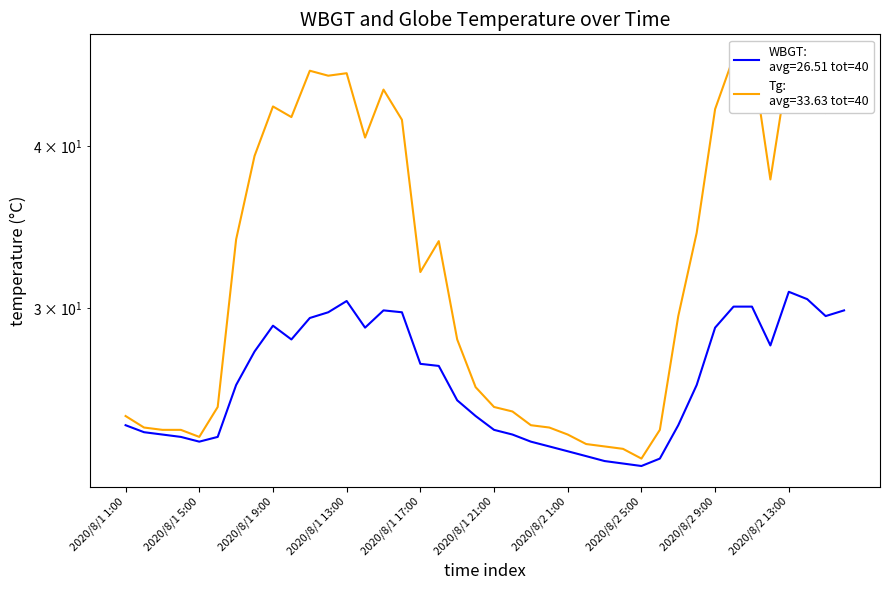

What is the total value across all series at 2020/8/1 18:00?

60.9